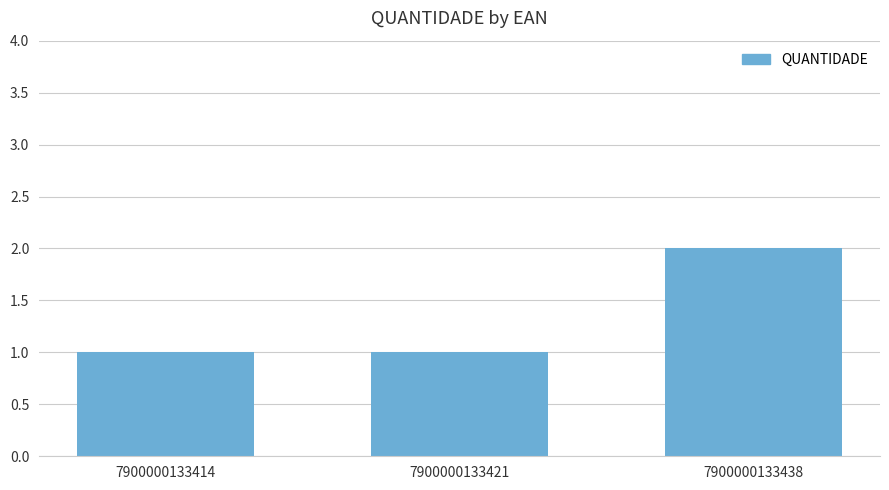

Count the number of categories in the chart.

3